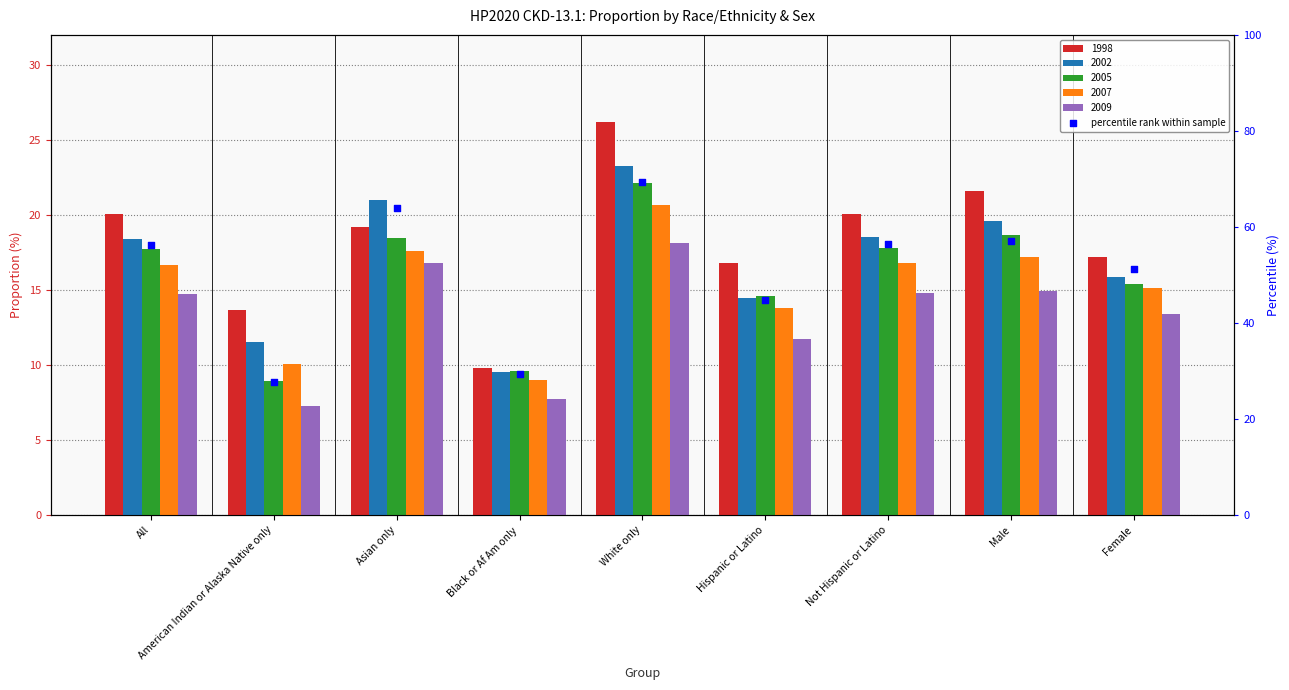

Which has a higher value, Hispanic or Latino or American Indian or Alaska Native only?

Hispanic or Latino